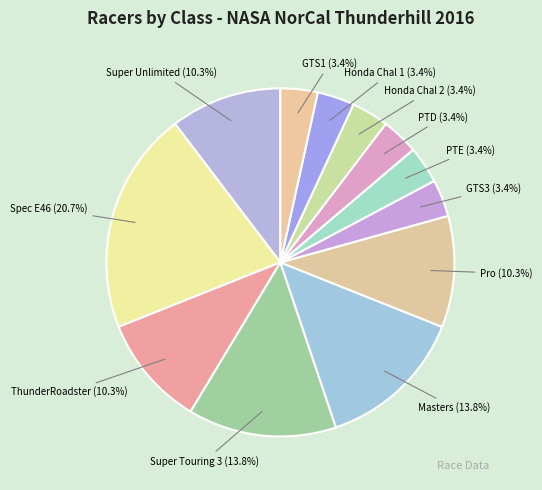

How many segments does this pie chart have?

12